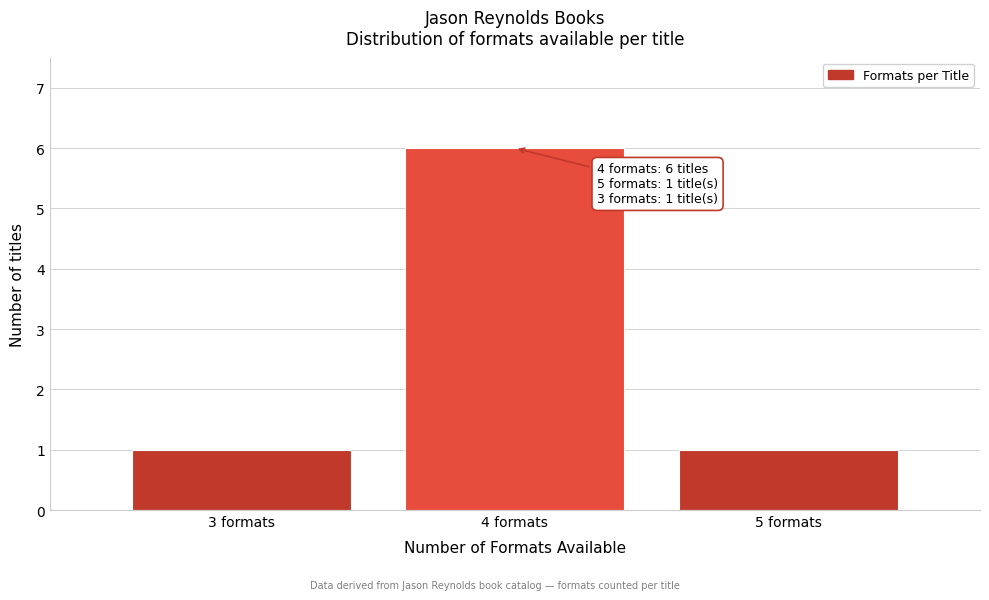

Which range on the x-axis has the tallest bar?

3.5 to 4.5